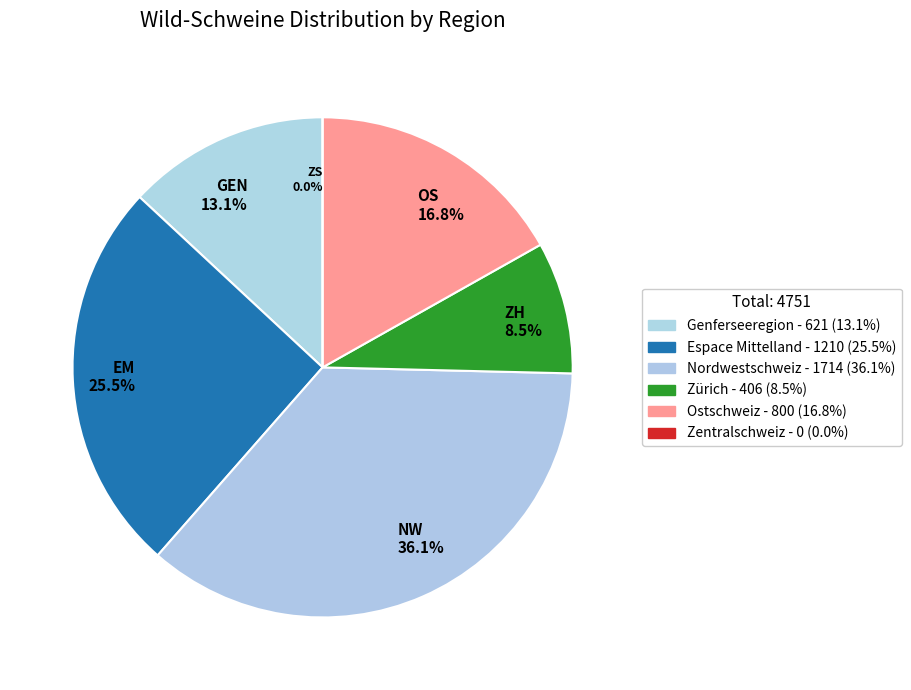

To the nearest percent, what is the difference between the Ostschweiz and Zürich slice percentages?

8%